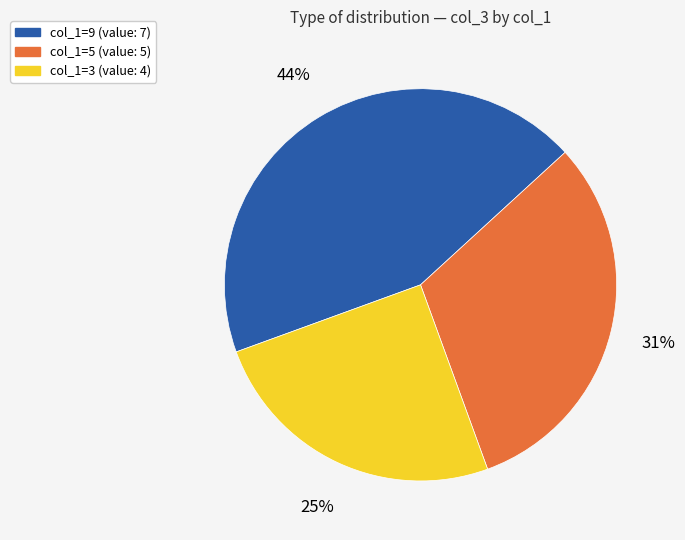

To the nearest percent, what is the difference between the largest and smallest slice percentages?

19%